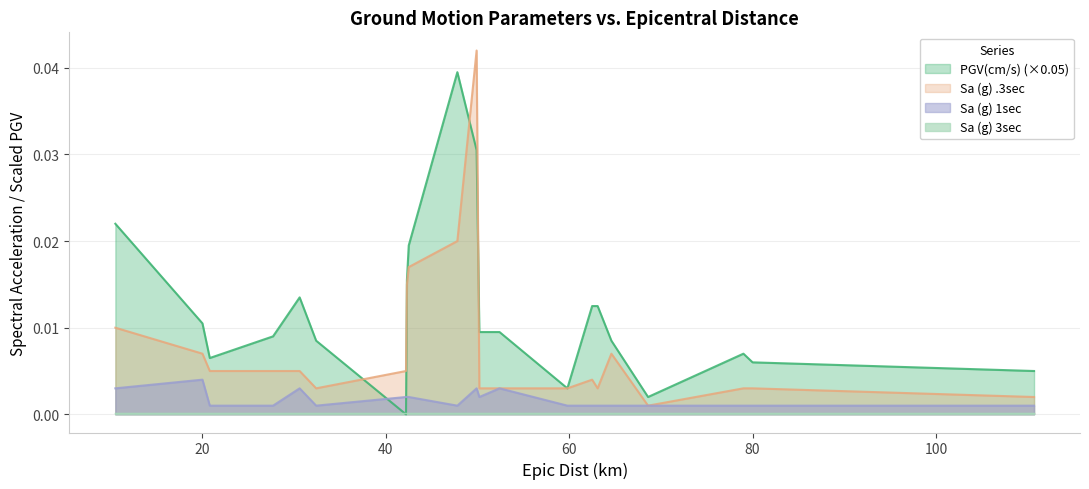

Which series has the largest total across all categories?

PGV(cm/s) (×0.05)